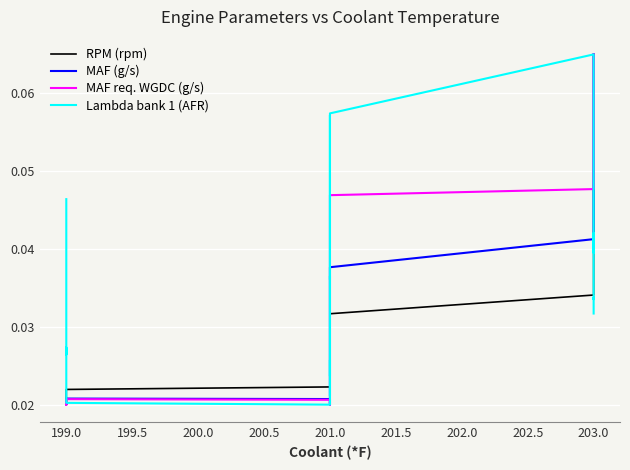

How many series are shown in this chart?

4